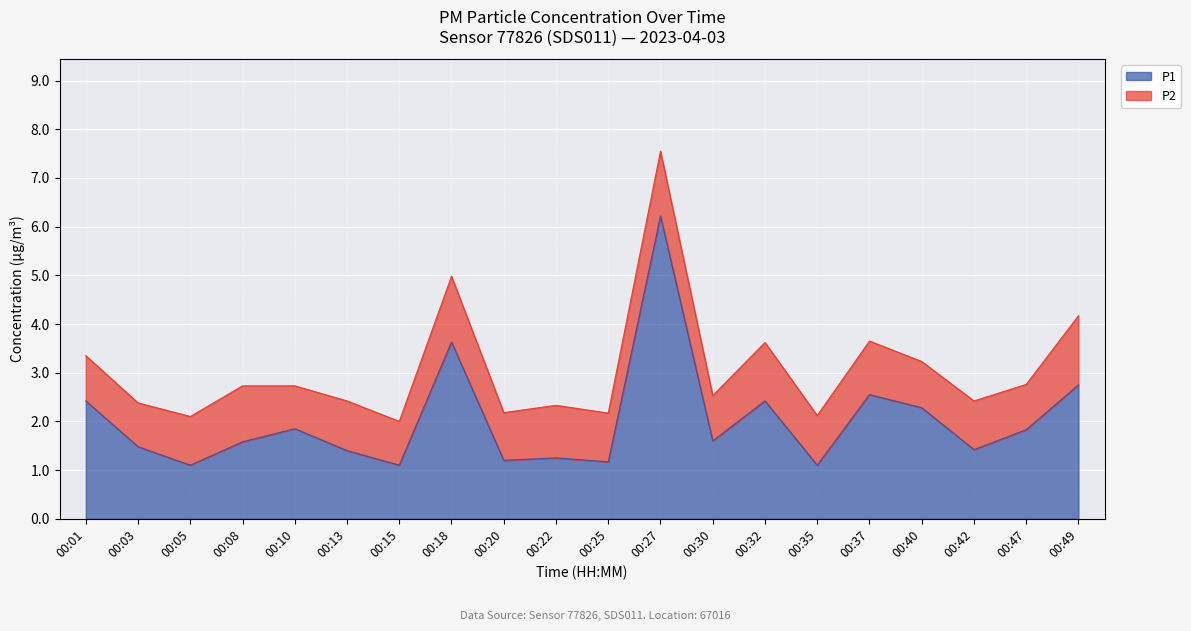

The chart shows a value of 1.4 at 00:42. True or false?

True